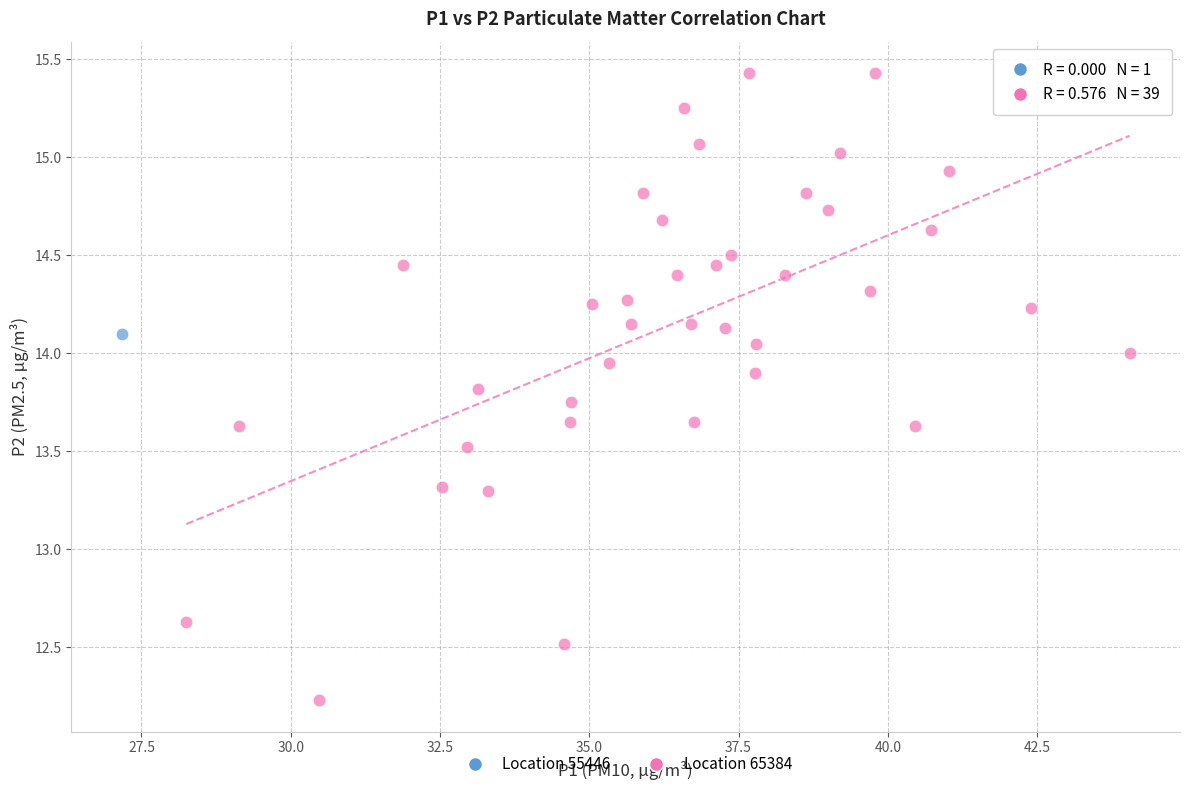

What are all the series names shown in the legend?

Location 55446, Location 65384